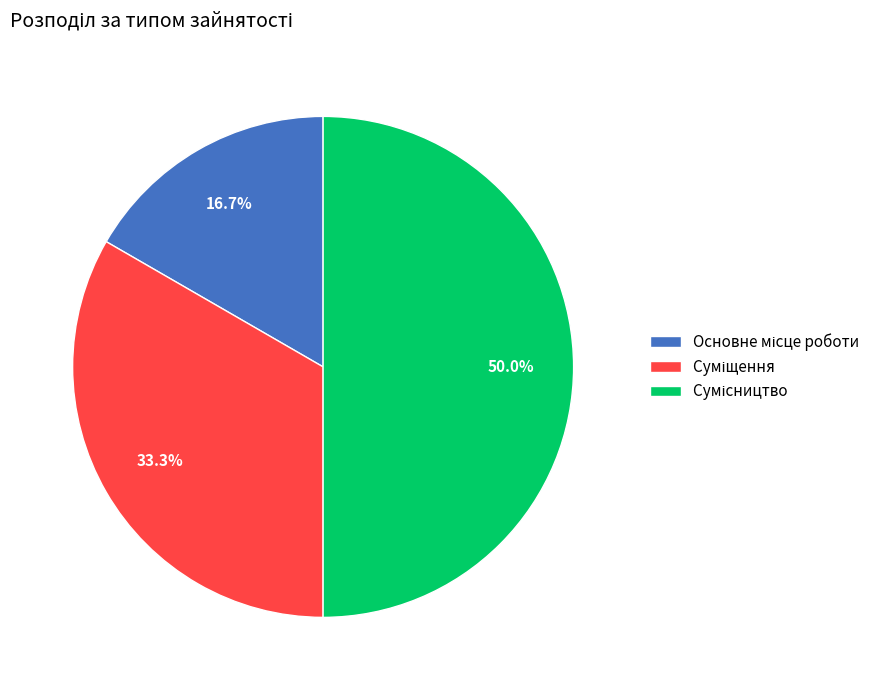

Is it true that Суміщення is 24% of the pie?

False